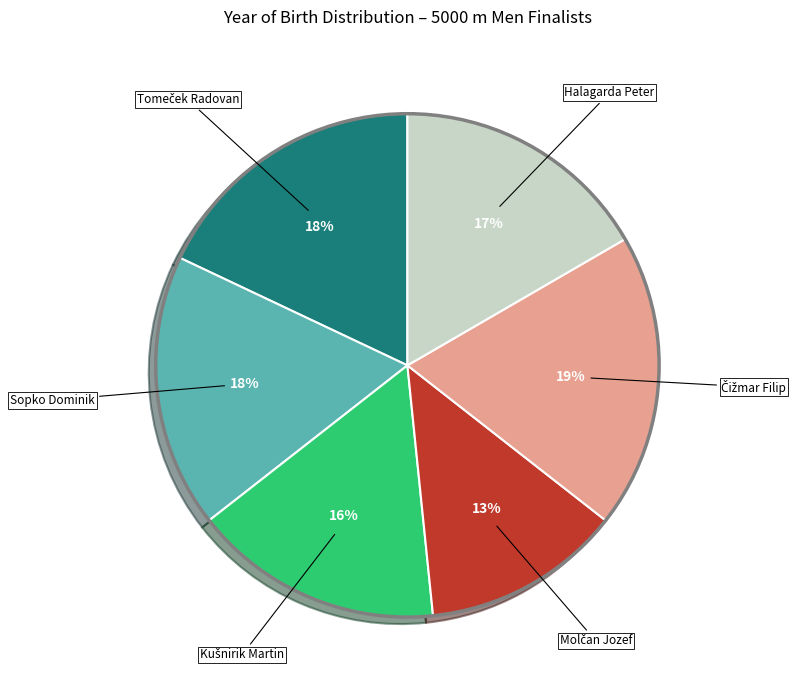

To the nearest percent, what is the average slice percentage?

17%